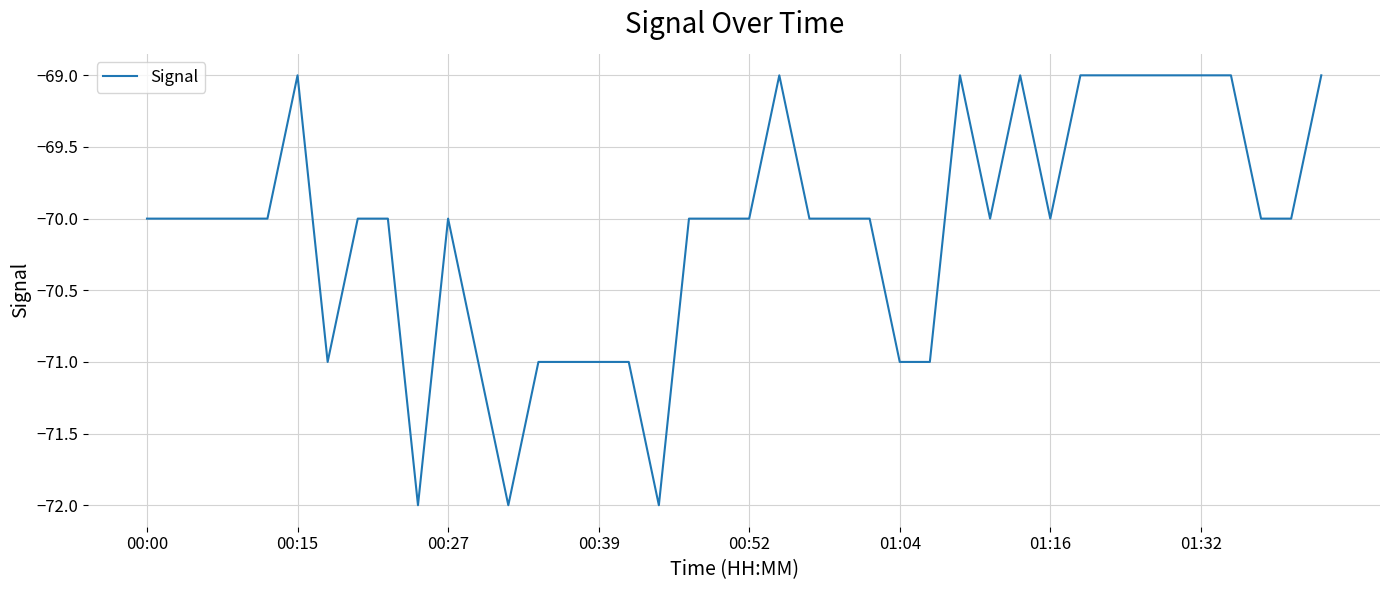

What is the smallest value displayed?

-72